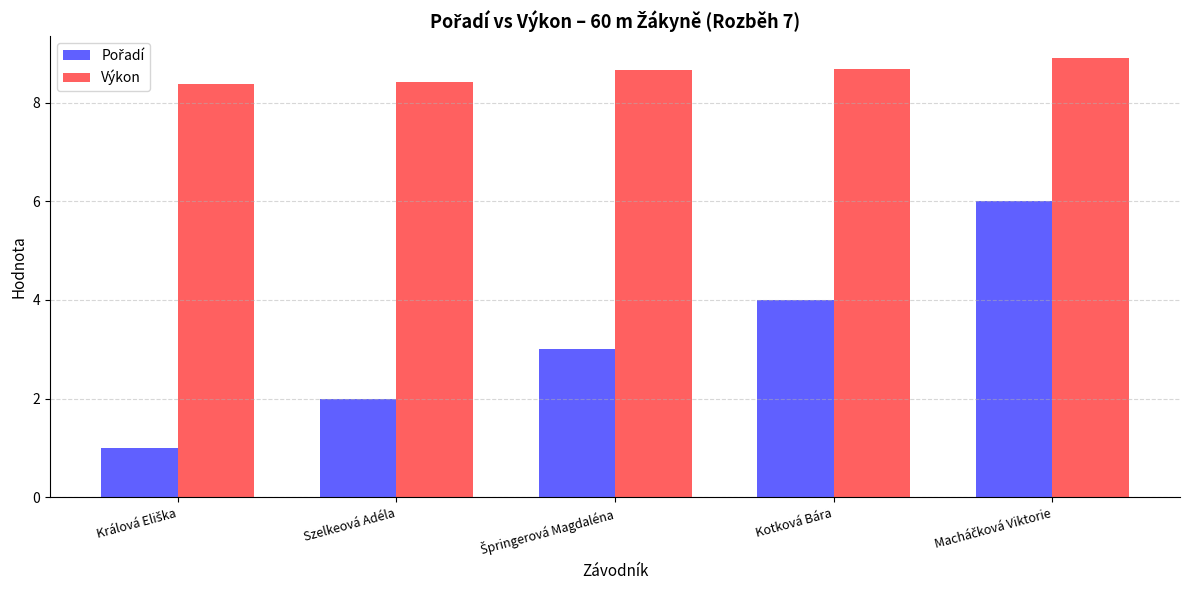

What is the label of the 2nd bar from the right?

Kotková Bára